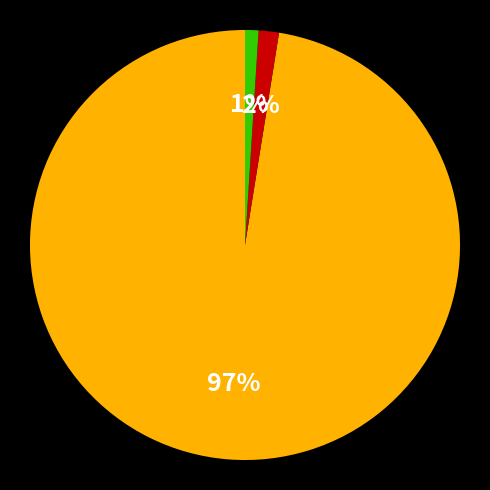

Is there any slice that represents more than half of the pie?

Yes